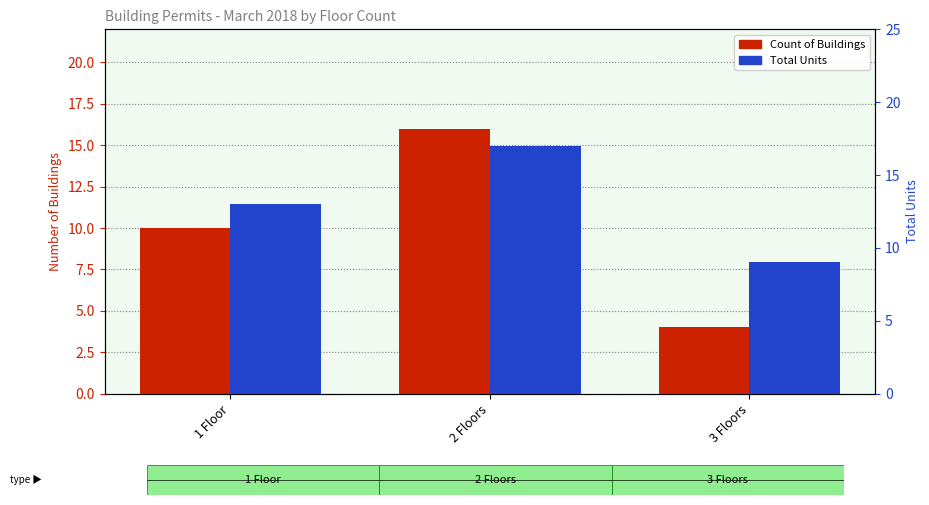

What is the total value across all series at 1 Floor?

23